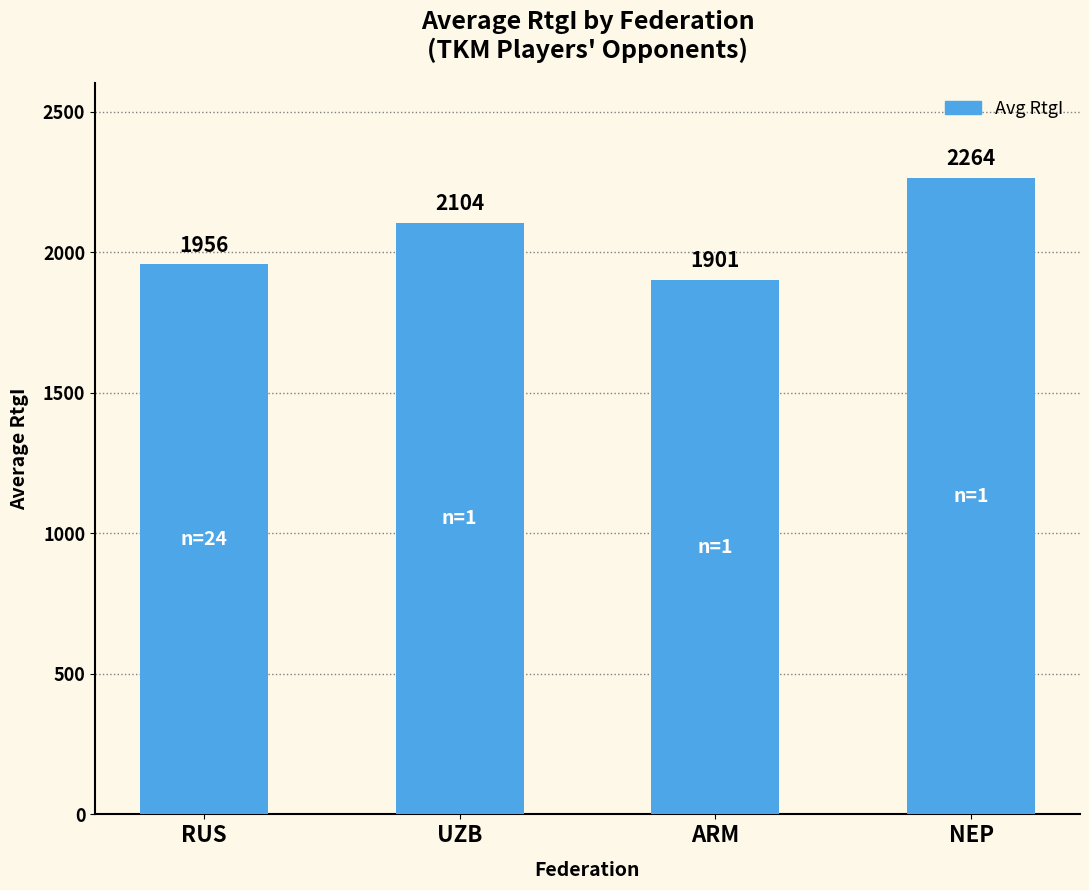

What is the difference between the values at ARM and UZB?

203